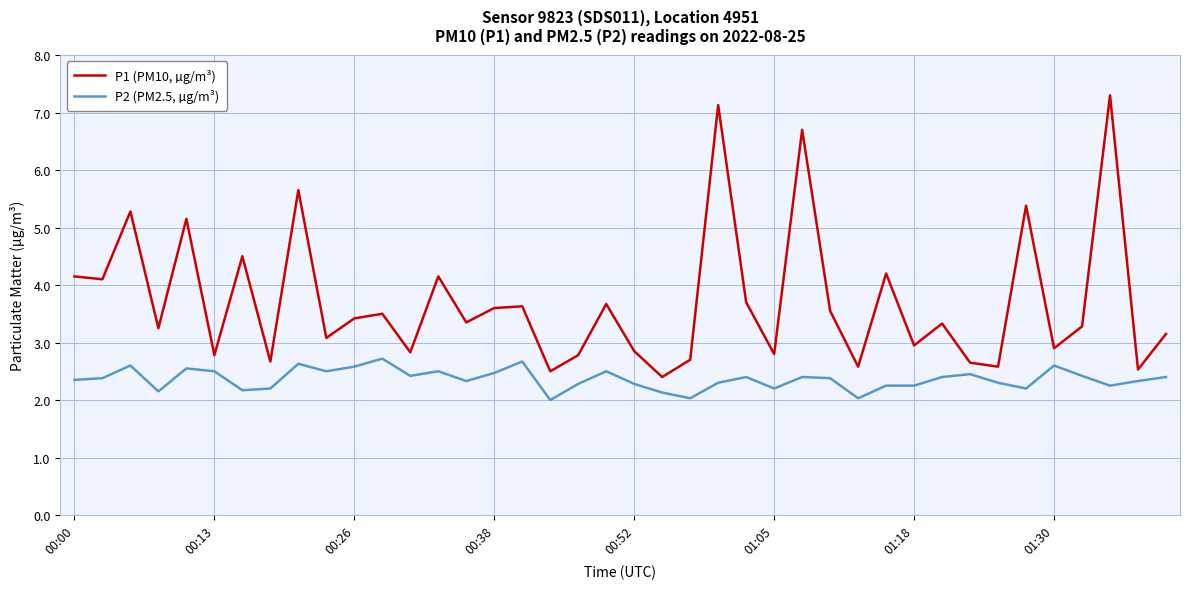

What is the difference between the maximum and minimum values in the P1 (PM10, µg/m³) series?

4.9